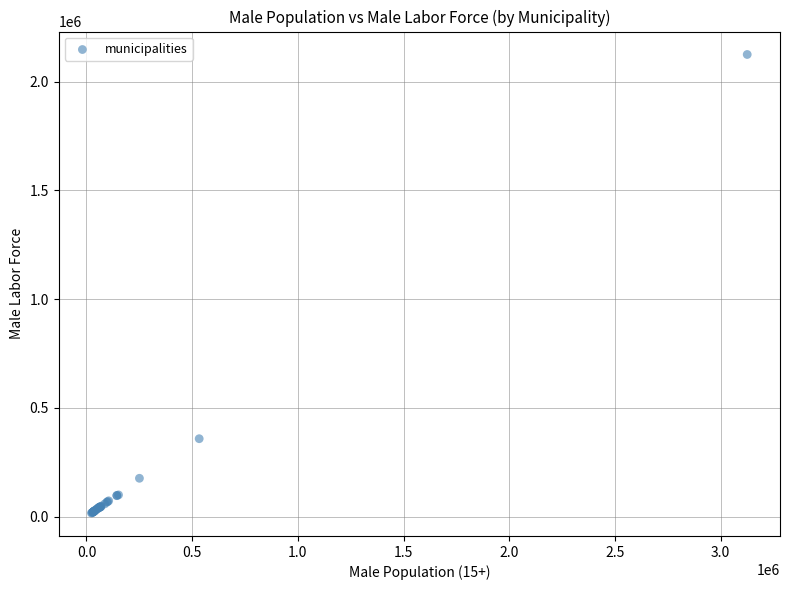

What Y value in the scatter plot is closest to 1070322?

357952